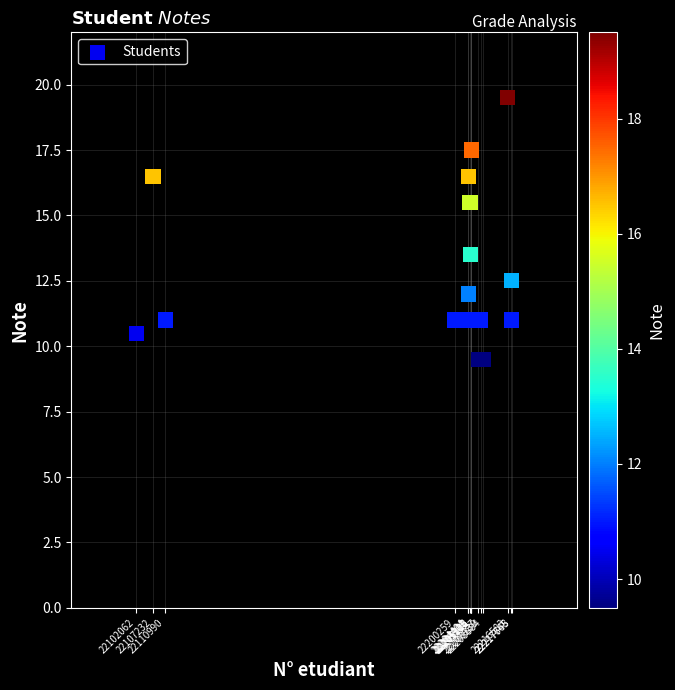

What Y value in the scatter plot is closest to 14?

13.5